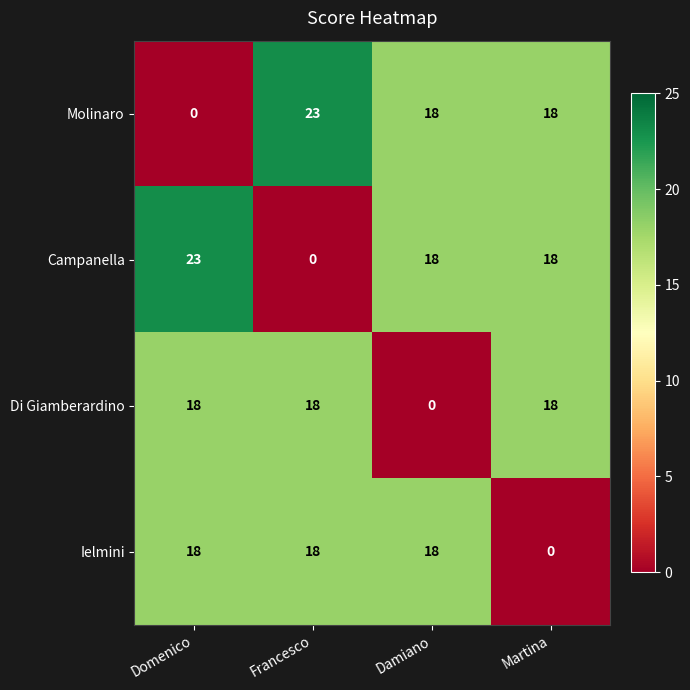

What is the maximum value for Molinaro?

23